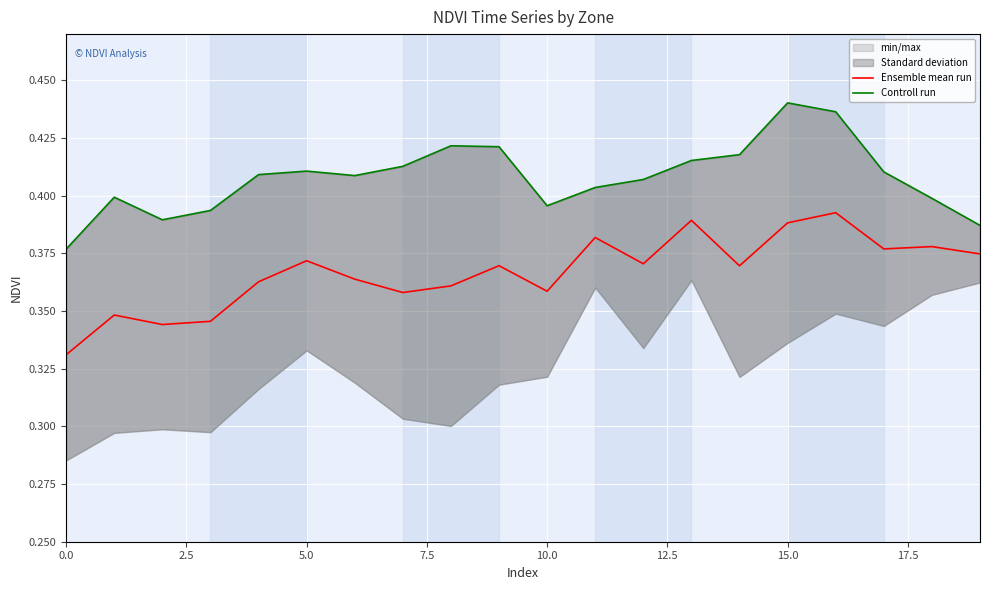

At how many categories does at least one series exceed 0?

20